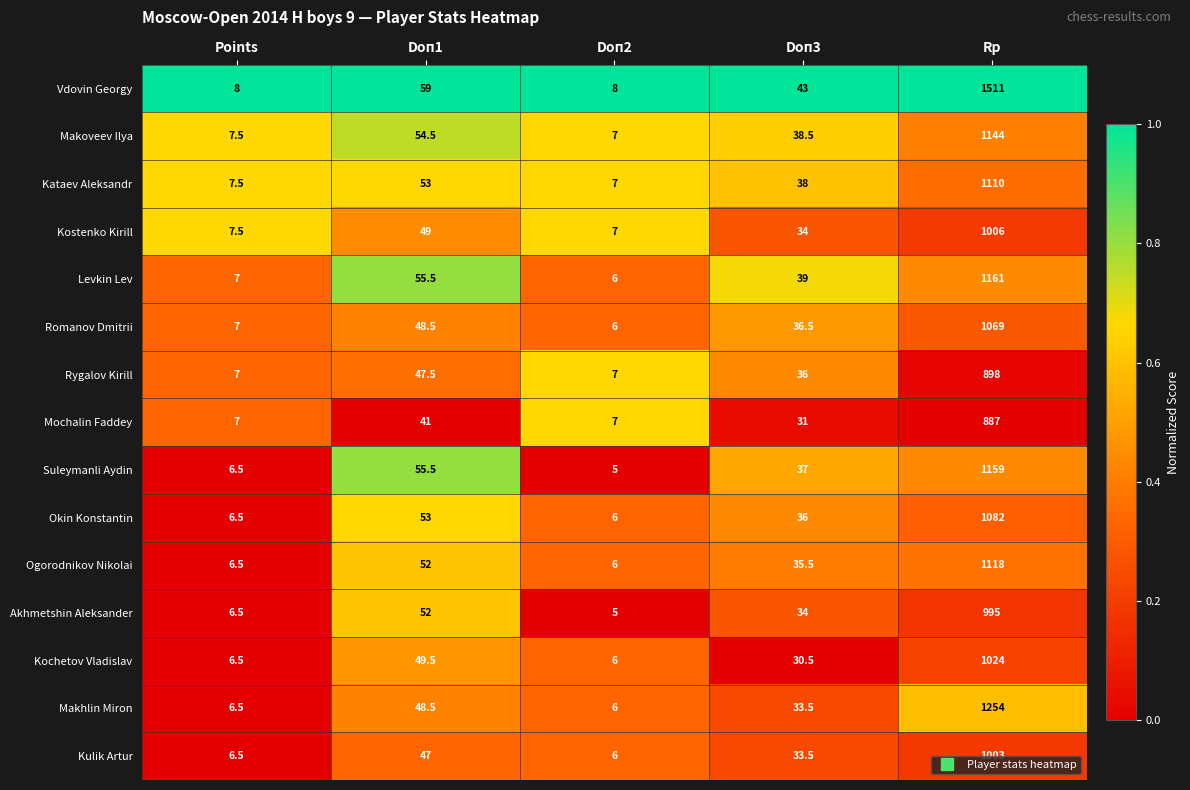

Which series has the widest spread of values?

Vdovin Georgy